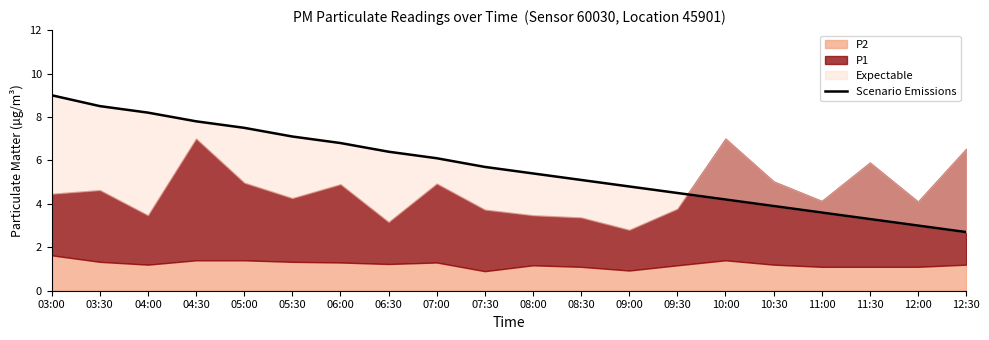

At which label is the value closest to 5?

08:30